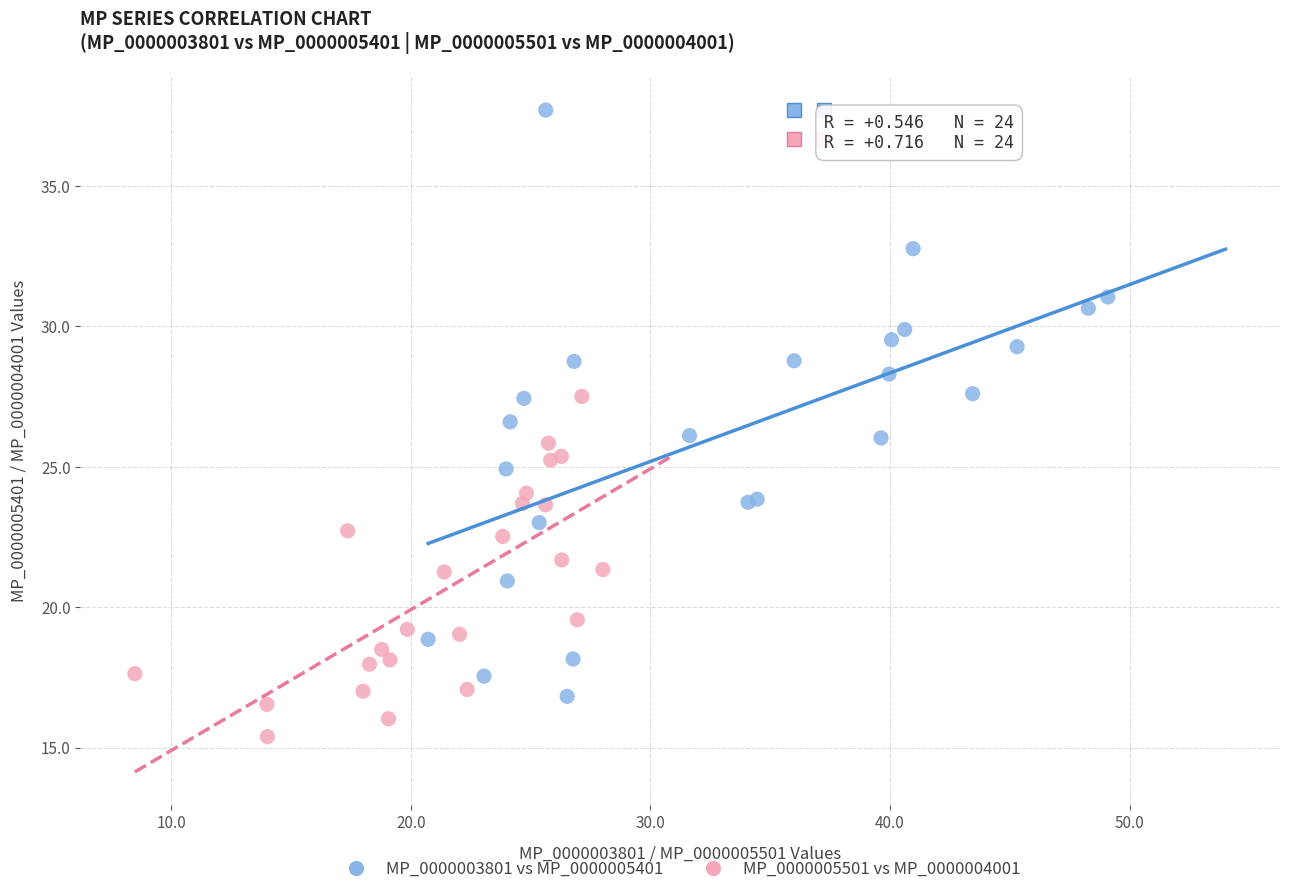

Which series reaches the minimum Y coordinate?

MP_0000005501 vs MP_0000004001